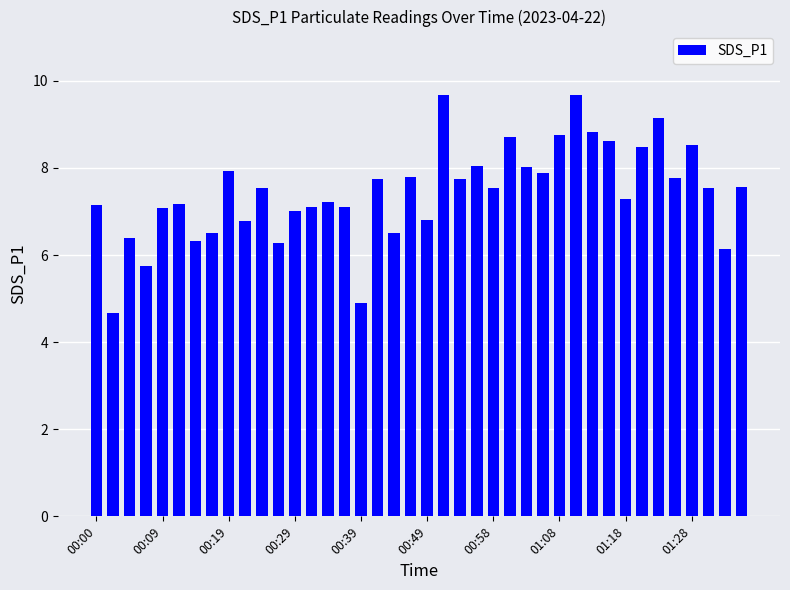

What is the value of the 23rd bar from the left?

7.8